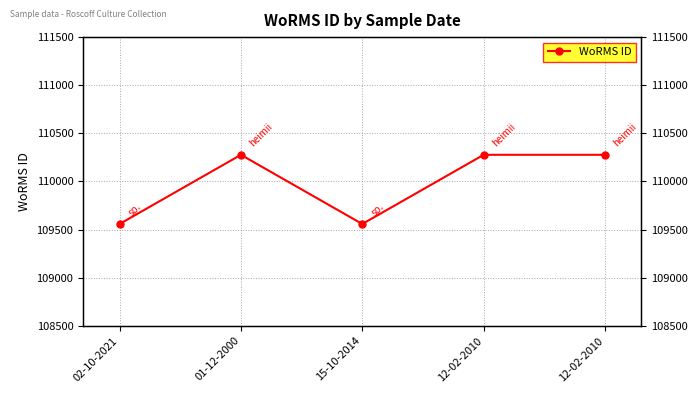

At which label is the value closest to 109917?

02-10-2021